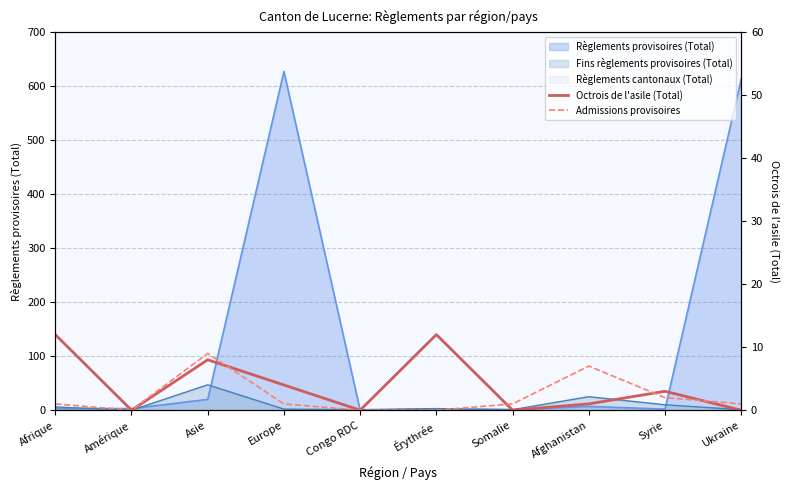

Which has a higher value, Congo RDC or Afghanistan?

Afghanistan